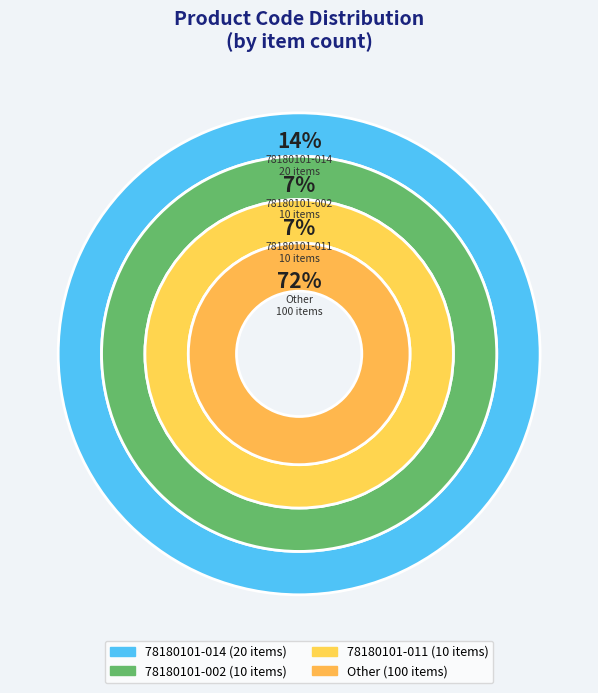

Is the sum of 78180101-014 and 78180101-002 greater than half?

Yes